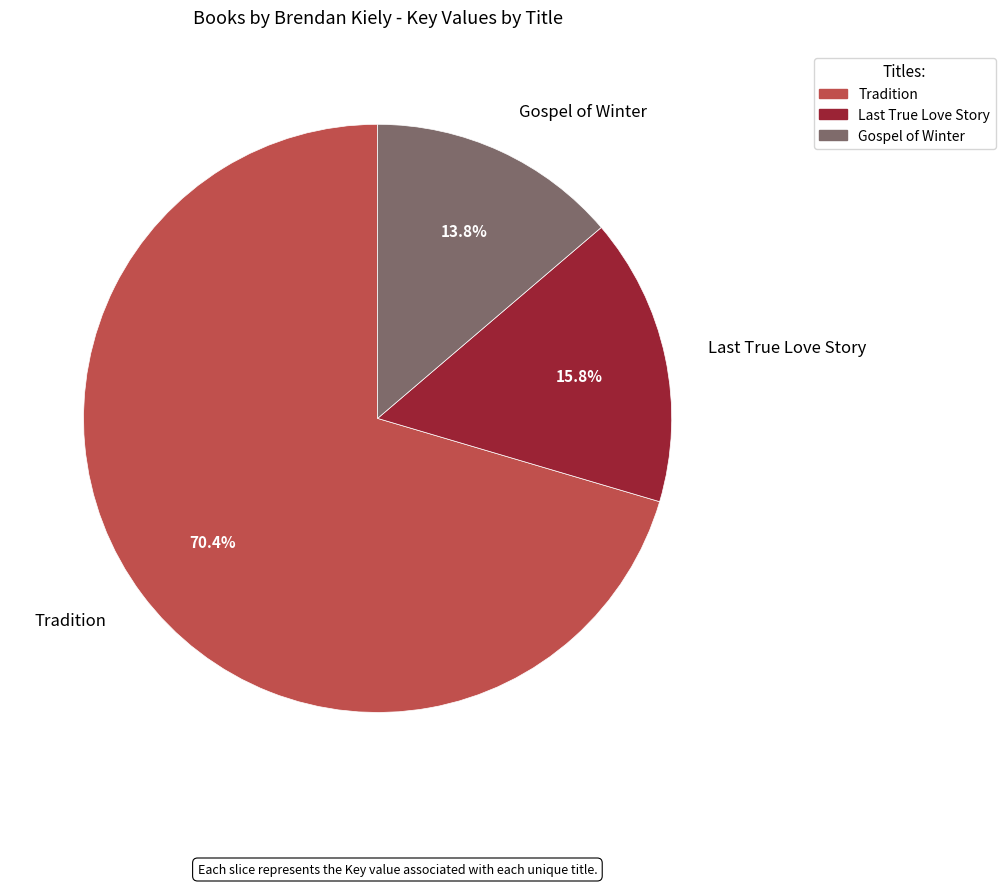

Does any single category account for the majority?

Yes